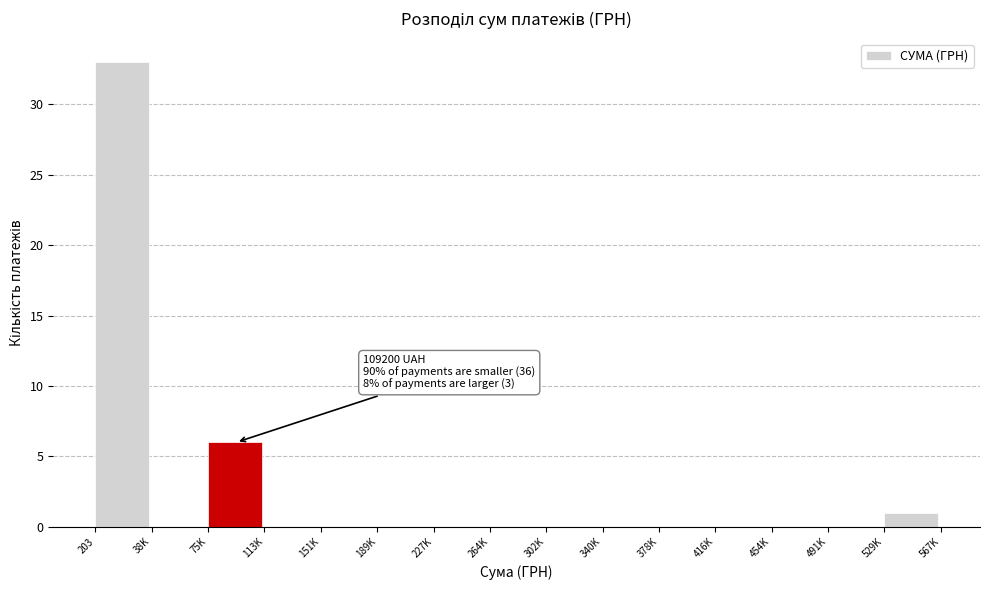

Reading left to right, what are all the values shown in this chart?

203=33	38K=0	75K=6	113K=0	151K=0	189K=0	227K=0	264K=0	302K=0	340K=0	378K=0	416K=0	454K=0	491K=0	529K=1